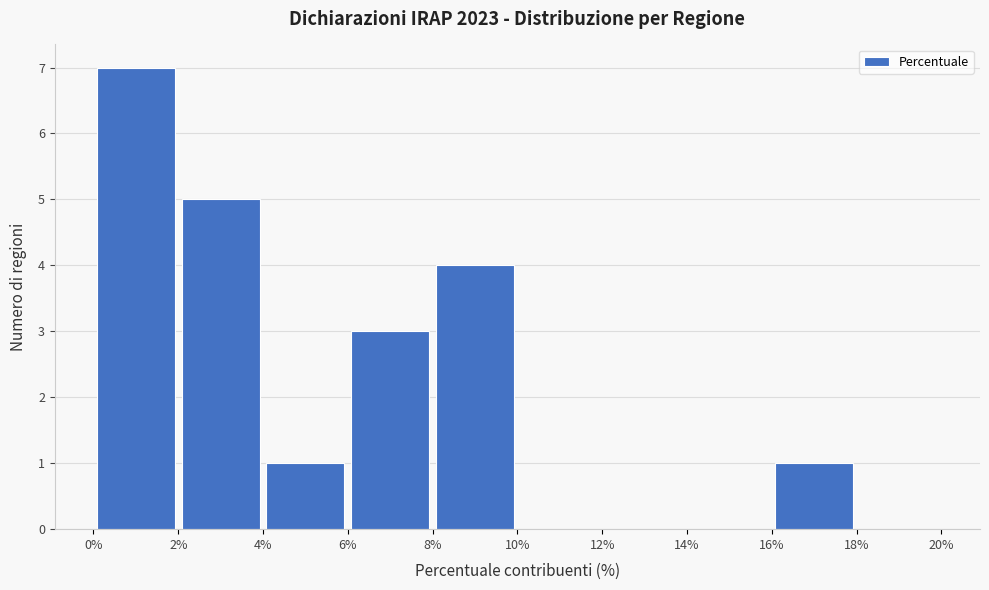

Reading left to right, list every bar in this chart as the range it spans on the x-axis followed by its height. The values are not printed on the chart, so give them approximately, as read against the axis.

0% to 2%: 7
2% to 4%: 5
4% to 6%: 1
6% to 8%: 3
8% to 10%: 4
10% to 12%: 0
12% to 14%: 0
14% to 16%: 0
16% to 18%: 1
18% to 20%: 0